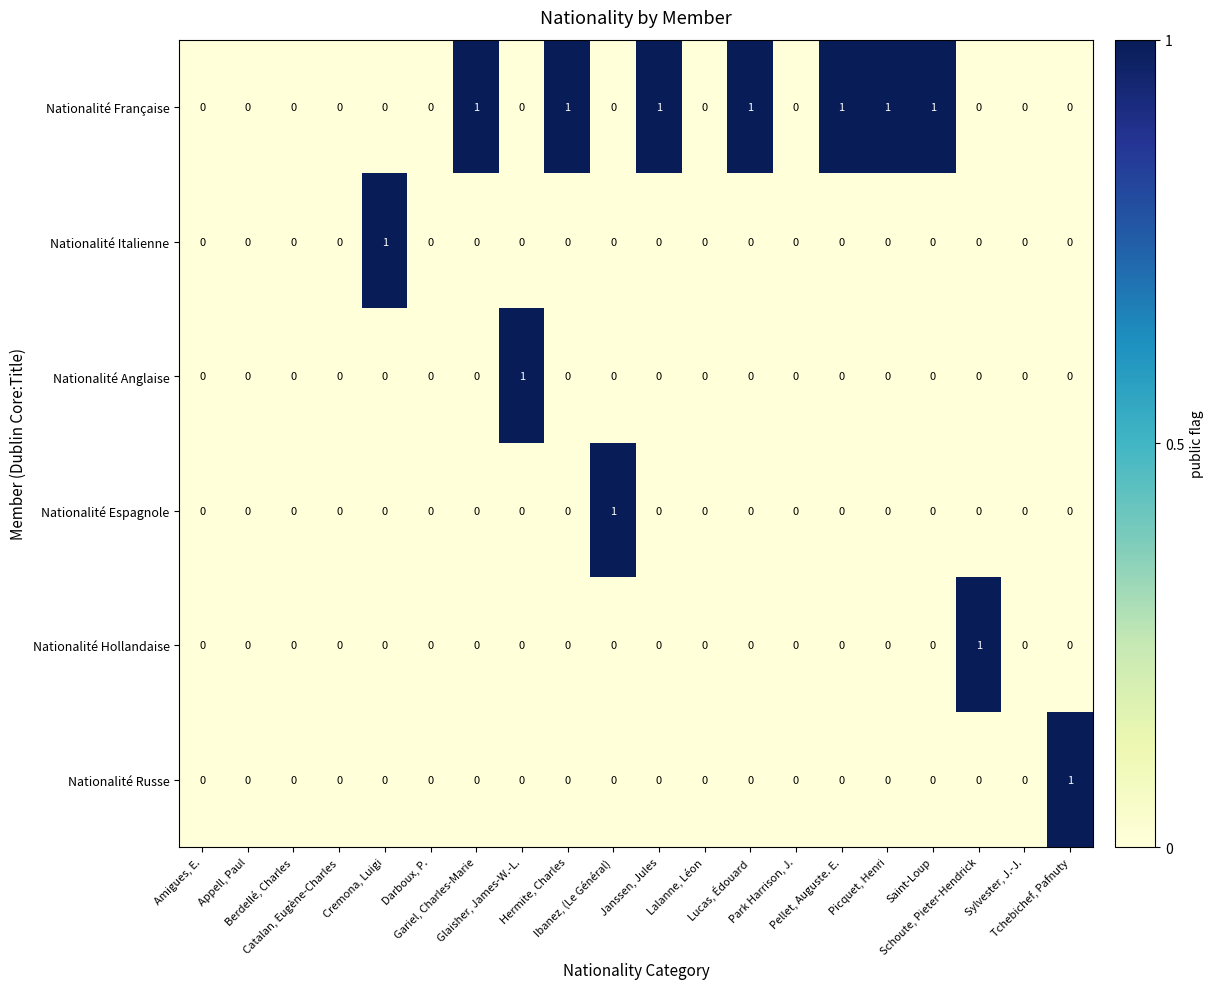

Count the Nationalité Russe values in the range 0 to 1.

20